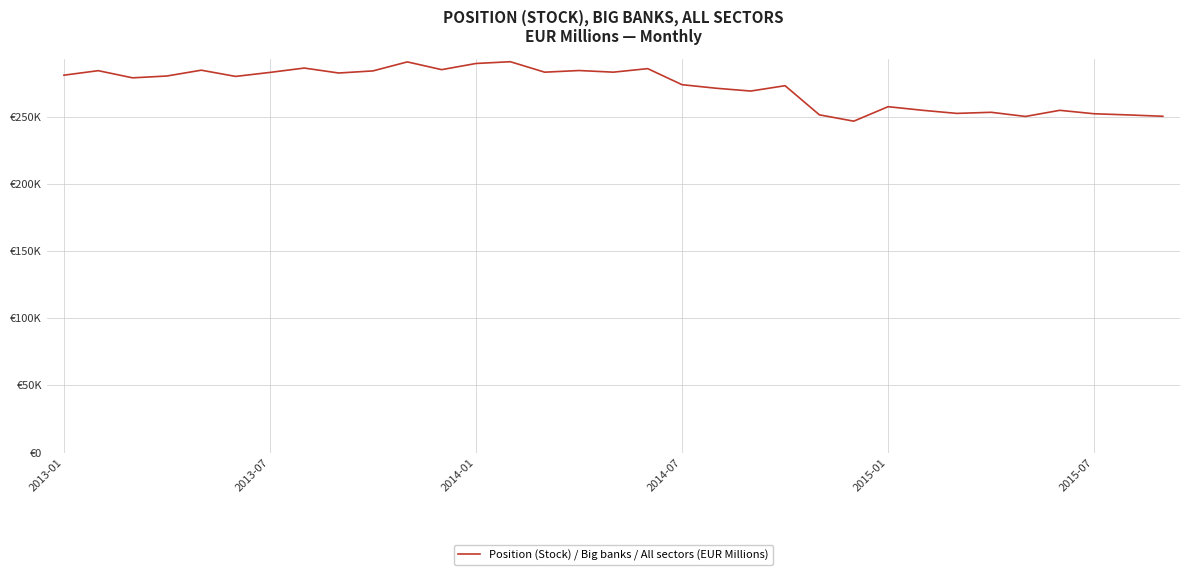

At which category does the chart reach its minimum across all series?

23